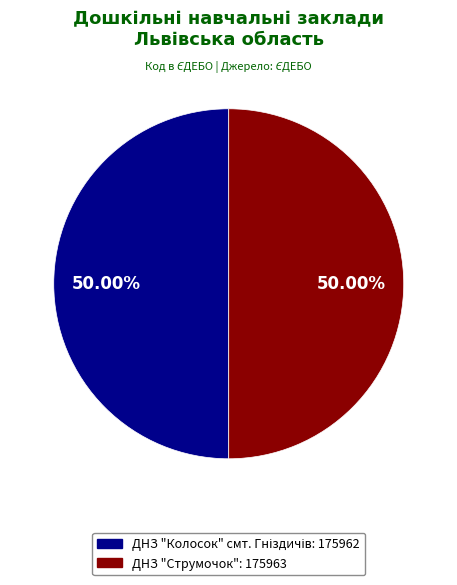

True or false: ДНЗ "Струмочок" accounts for 50% of the total.

True